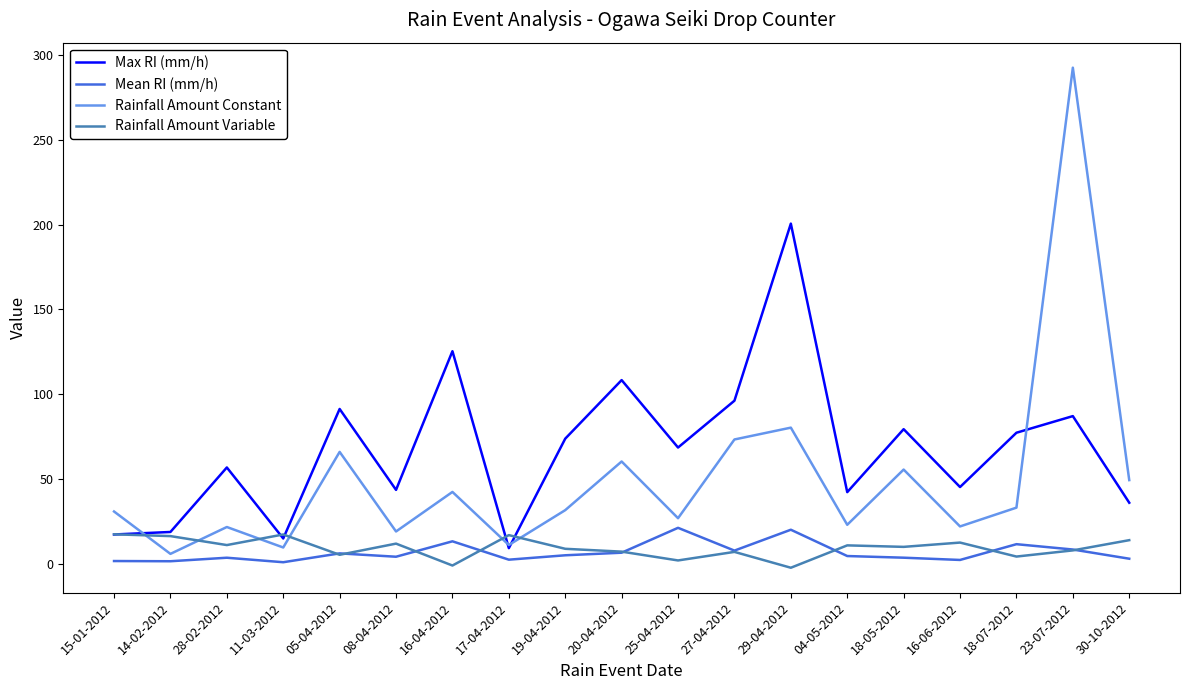

Between 29-04-2012 and 30-10-2012, which series saw the biggest shift?

Max RI (mm/h)